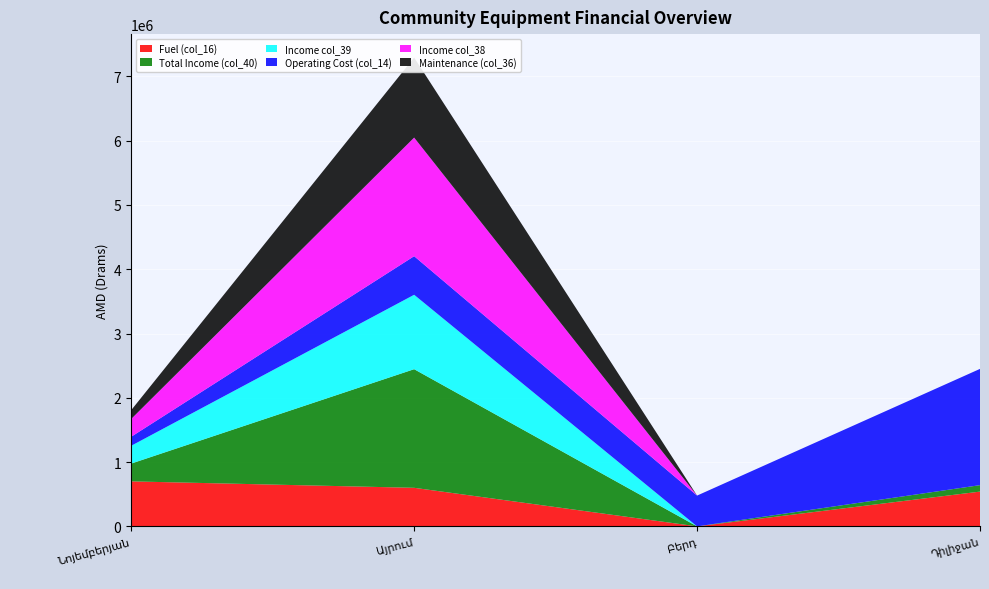

Reading left to right, list all the values displayed in this chart.

Fuel (col_16): Նոյեմբերյան=700000	Այրում=600000	Բերդ=0	Դիլիջան=540845
Total Income (col_40): Նոյեմբերյան=277000	Այրում=1844960	Բերդ=0	Դիլիջան=100500
Income col_39: Նոյեմբերյան=277000	Այրում=1157700	Բերդ=0	Դիլիջան=0
Operating Cost (col_14): Նոյեմբերյան=140000	Այրում=600000	Բերդ=479000	Դիլիջան=1808345
Income col_38: Նոյեմբերյան=277000	Այրում=1844960	Բերդ=0	Դիլիջան=0
Maintenance (col_36): Նոյեմբերյան=137000	Այրում=1244960	Բերդ=0	Դիլիջան=0